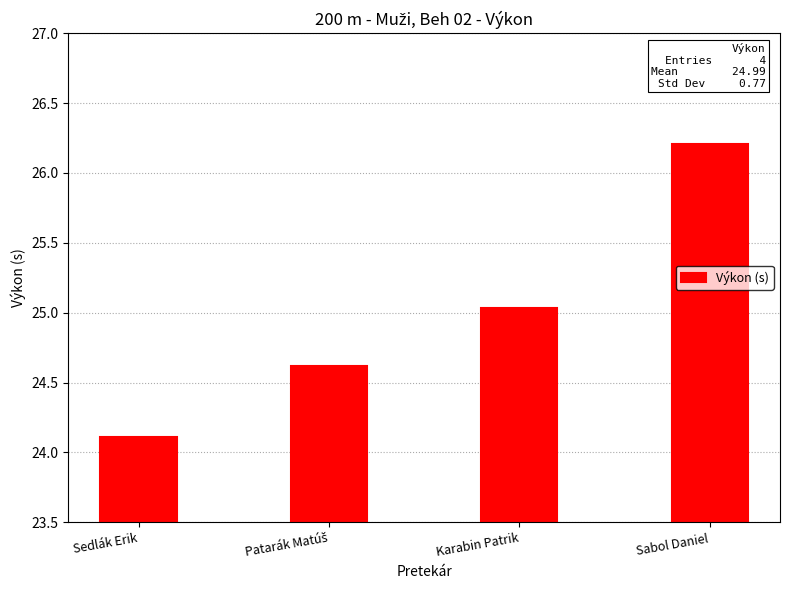

What is the label of the 2nd bar from the right?

Karabin Patrik